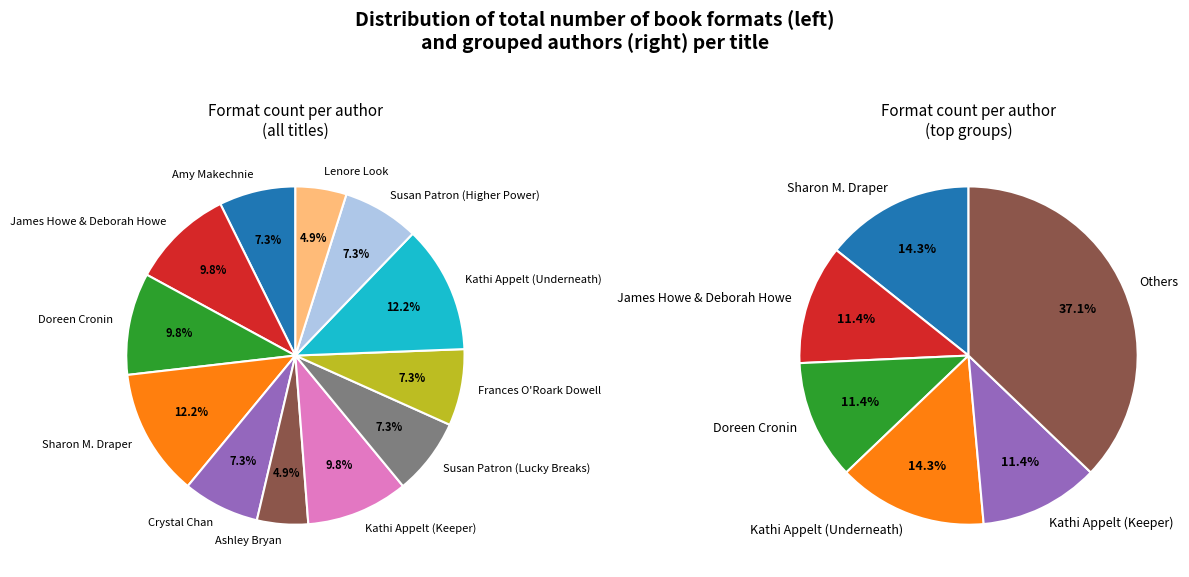

To the nearest percent, what percentage of the pie is Frances O'Roark Dowell?

7%